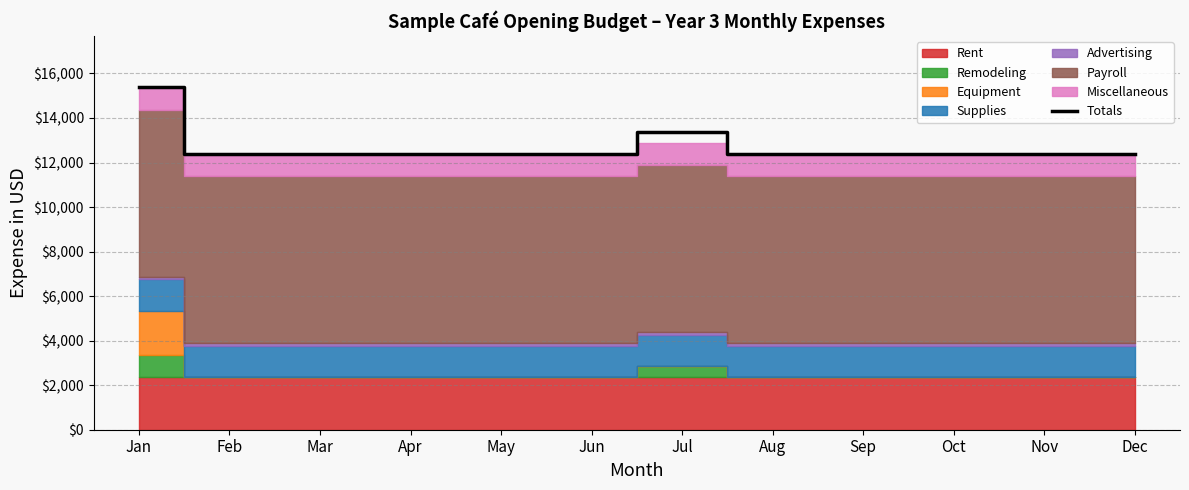

What is the difference between the maximum and second lowest values?

3000